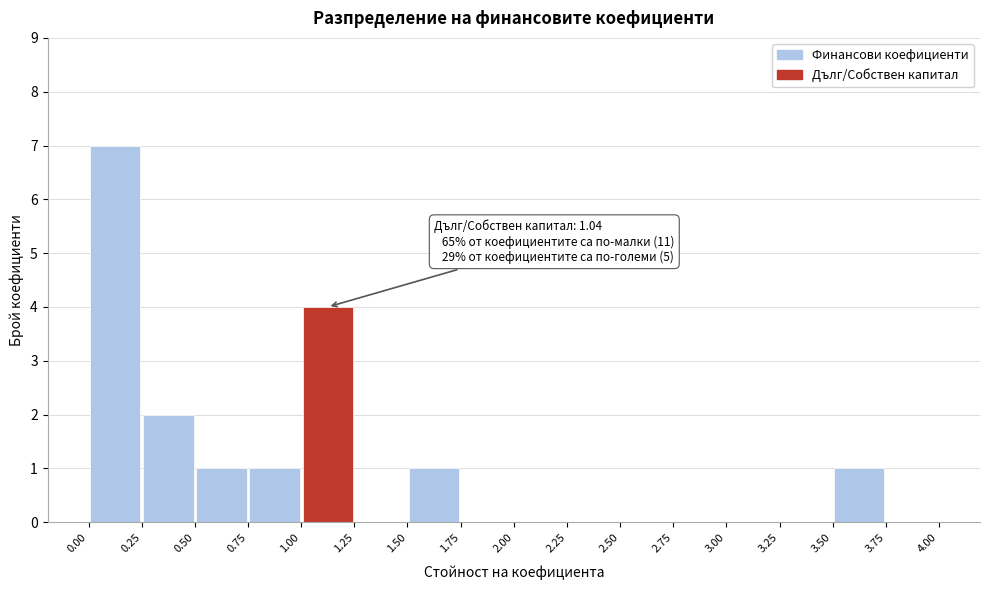

Over which range of the x-axis is the bar tallest?

0.00 to 0.25